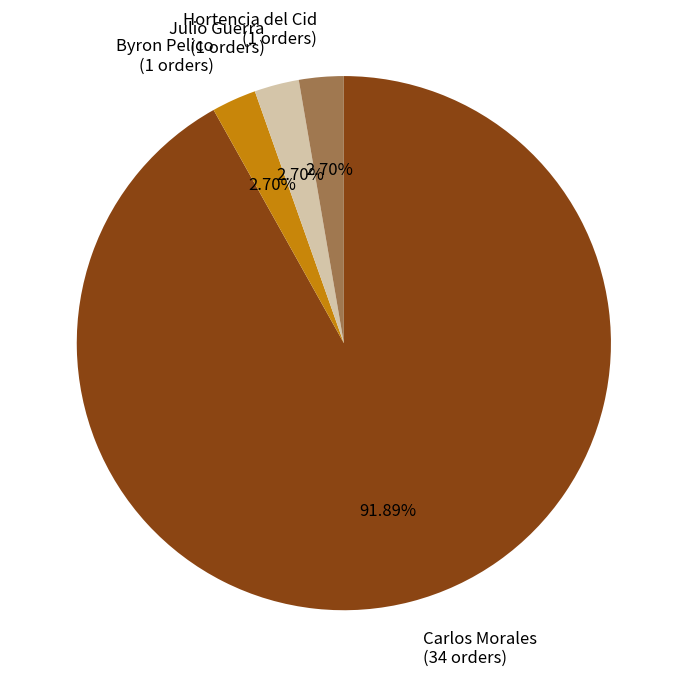

Approximately how many times larger is the value at Julio Guerra (1 orders) compared to Byron Pelico (1 orders)?

1.0